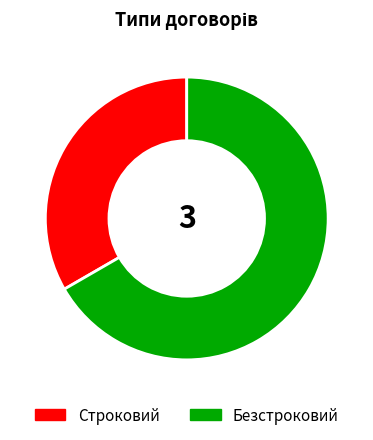

Is the sum of Строковий and Безстроковий greater than half?

Yes